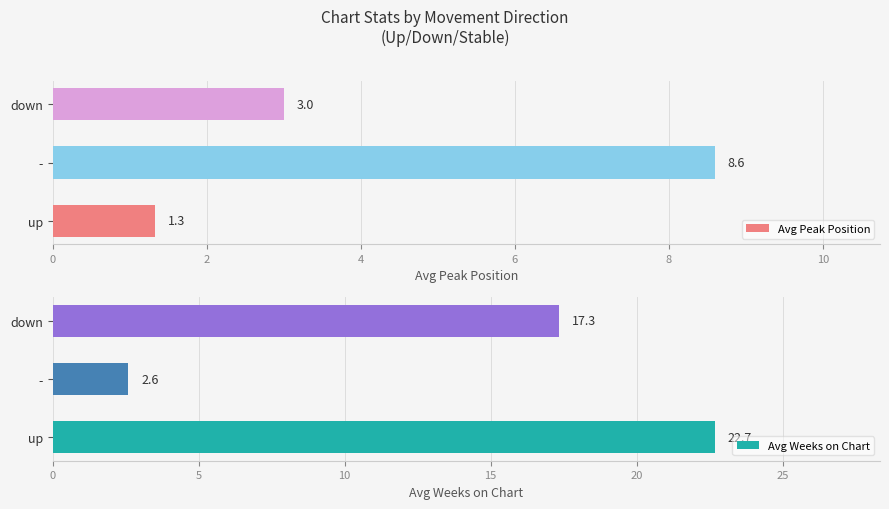

The Avg Weeks on Chart series shows 17.3 at down. True or false?

True